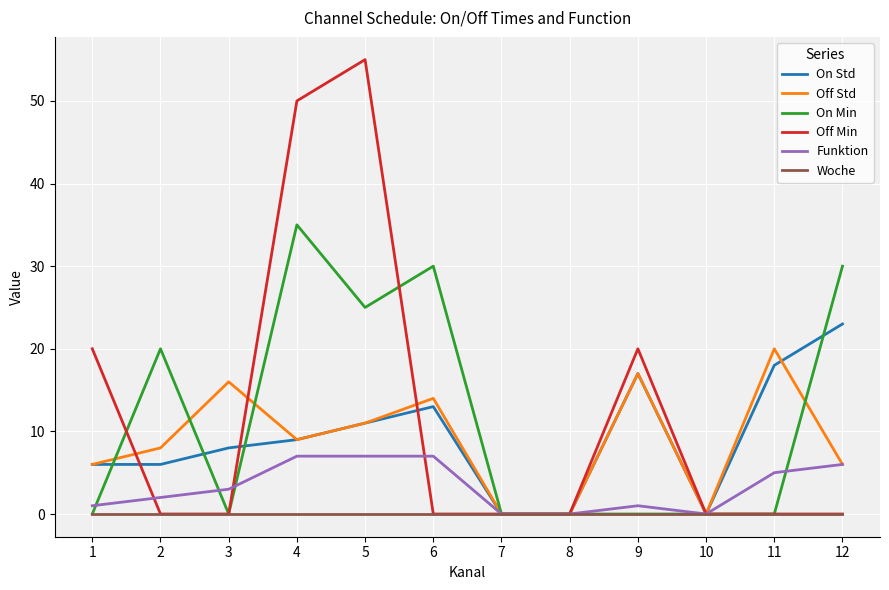

Which category has the highest value across all series?

5